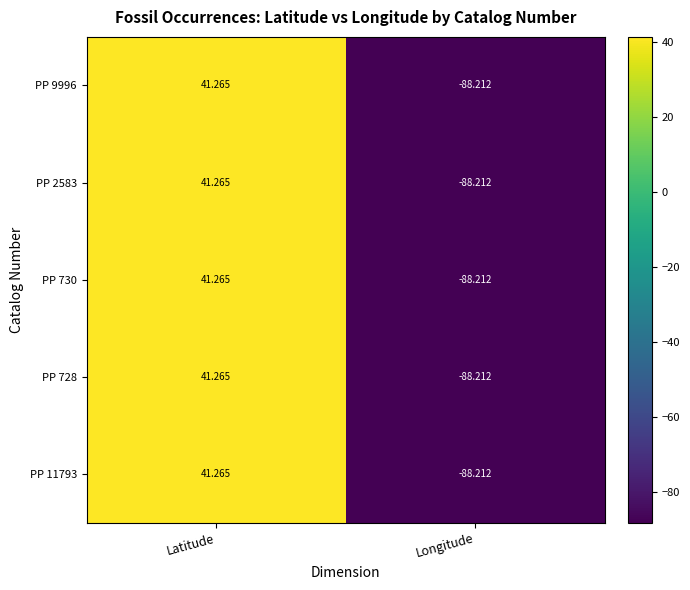

Which category has the lowest value across all series?

Longitude